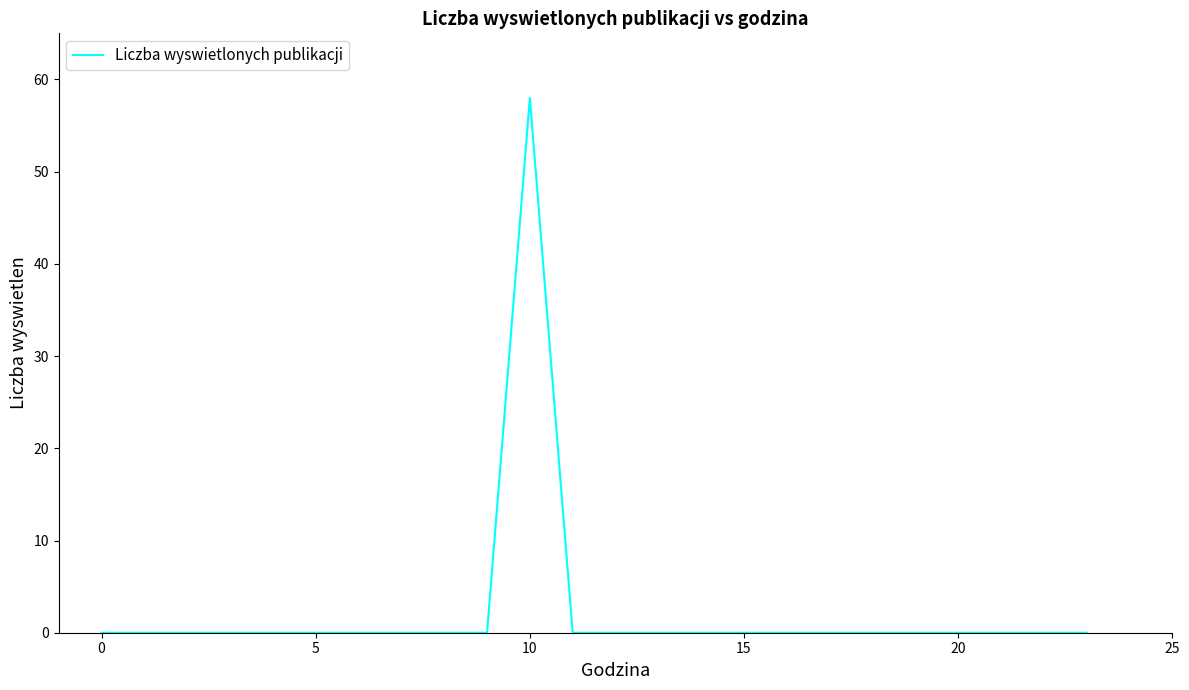

Reading left to right, what are all the values shown in this chart?

0	0	0	0	0	0	0	0	0	0	58	0	0	0	0	0	0	0	0	0	0	0	0	0